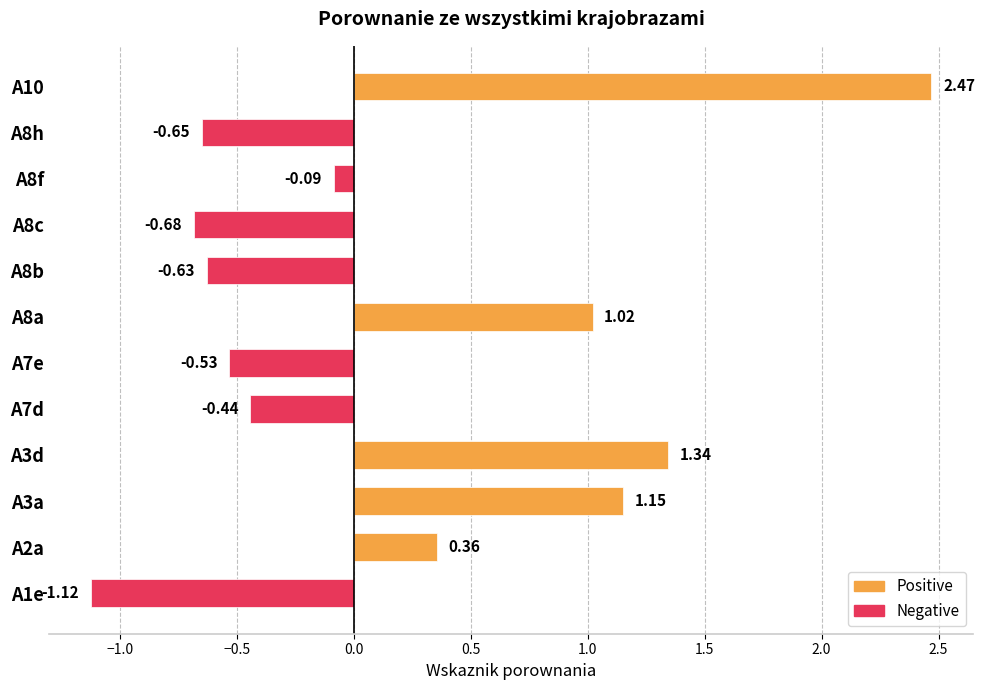

What is the difference between the maximum and minimum values?

3.6